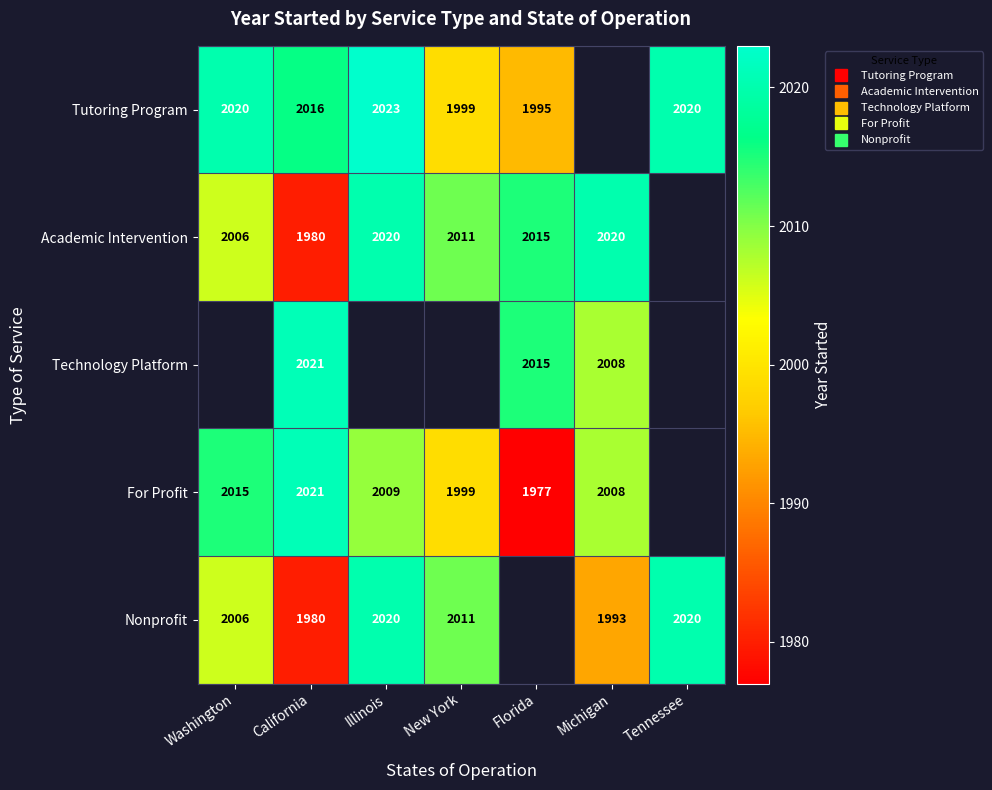

What is the sum of the Nonprofit values at New York and Michigan?

4004.0